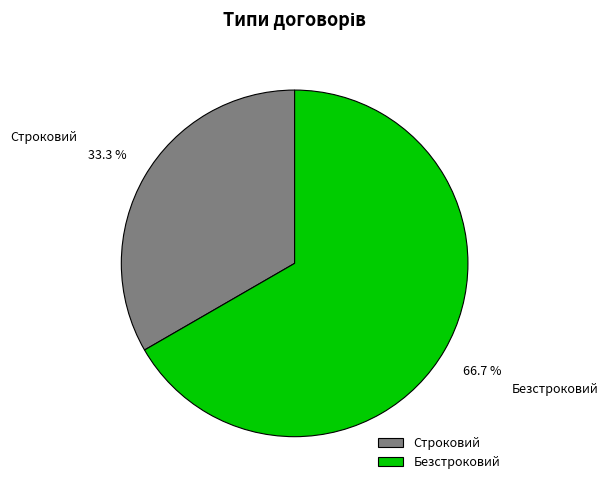

To the nearest percent, what portion does Безстроковий represent?

67%